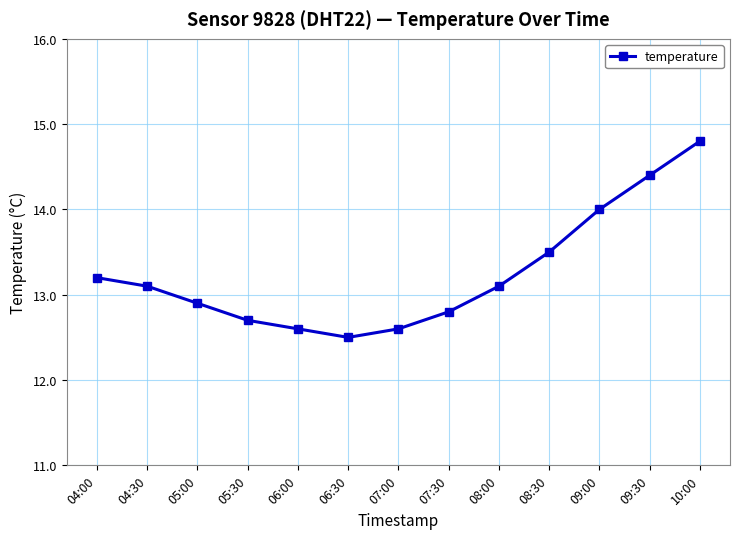

What is the label of the 9th point from the left?

08:00